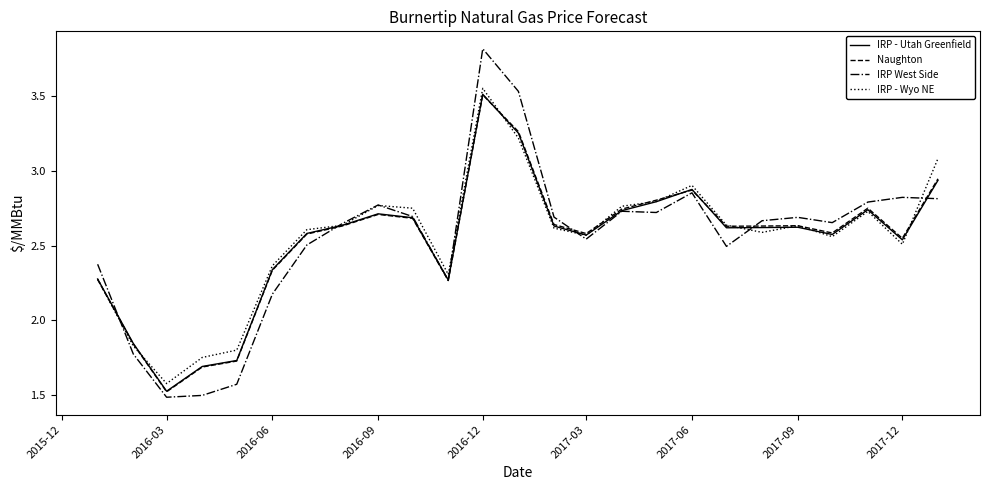

What are all the series names shown in the legend?

IRP - Utah Greenfield, Naughton, IRP West Side, IRP - Wyo NE